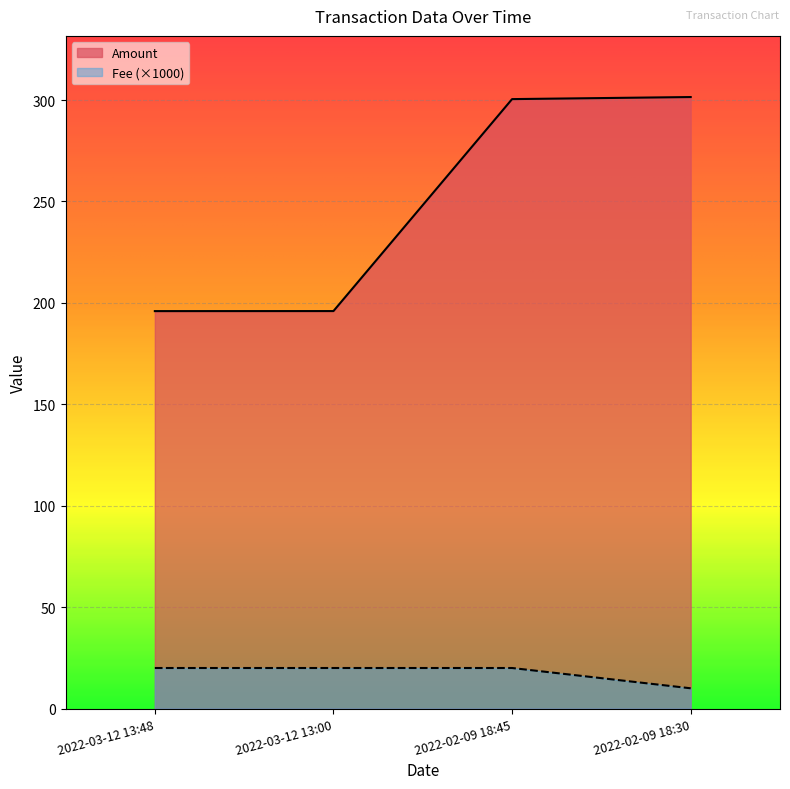

At which category is the sum across all series the highest?

2022-02-09 18:45